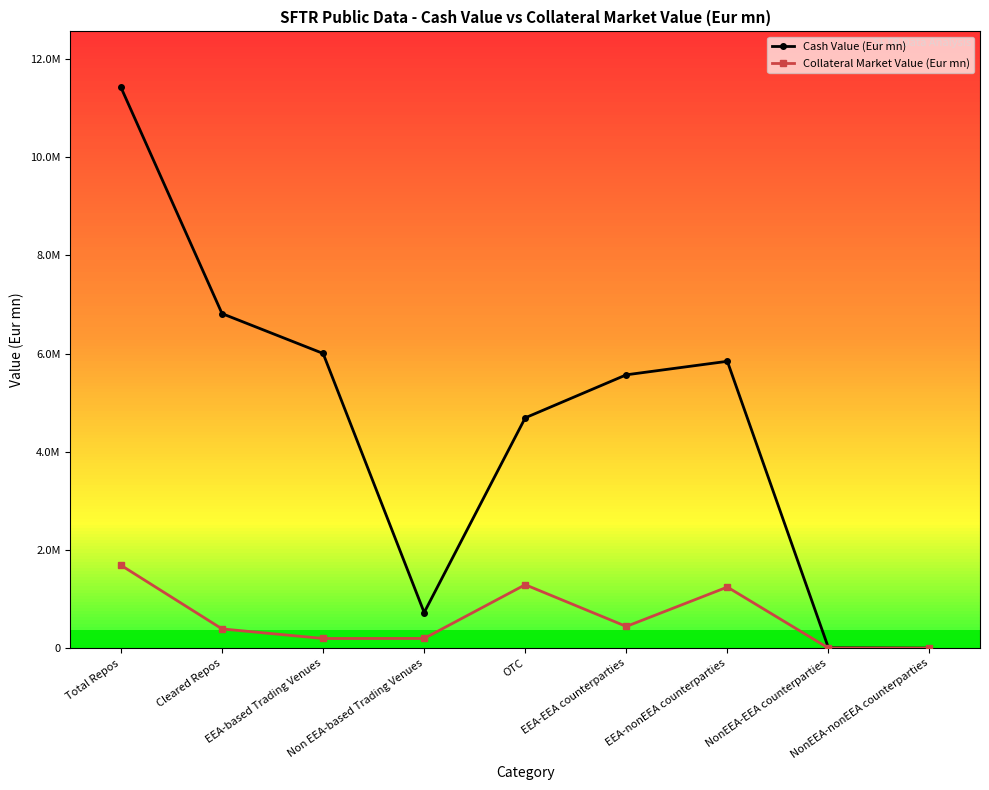

List the series in order of their overall mean, lowest first.

Collateral Market Value (Eur mn), Cash Value (Eur mn)